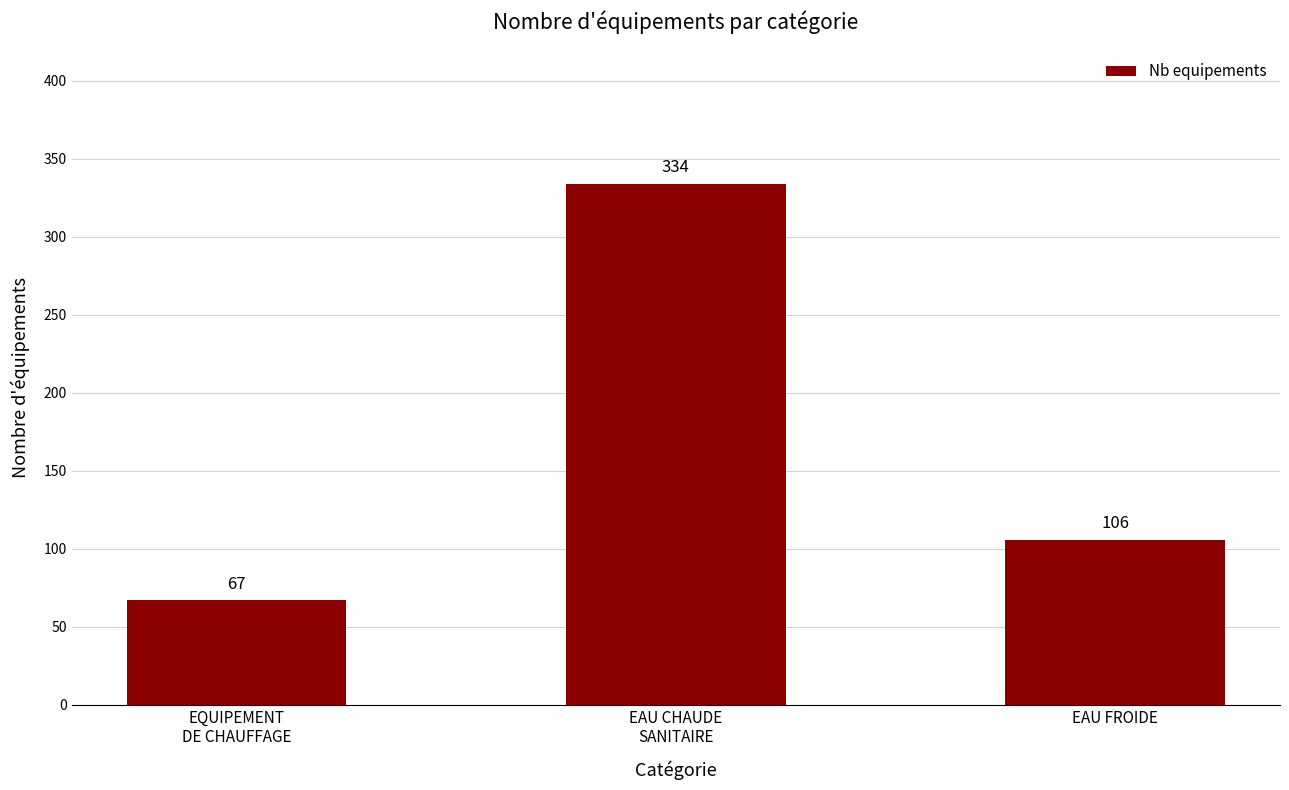

What is the label of the 2nd bar from the left?

EAU CHAUDE
SANITAIRE